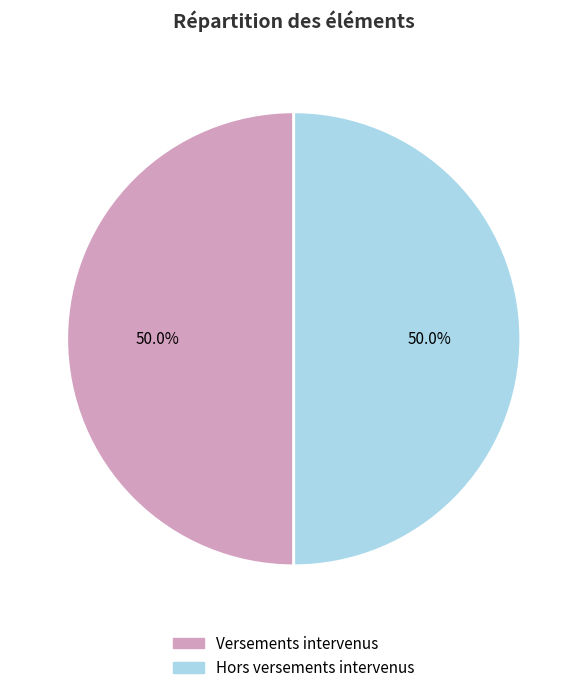

To the nearest percent, what percentage of the pie is Hors versements intervenus?

50%